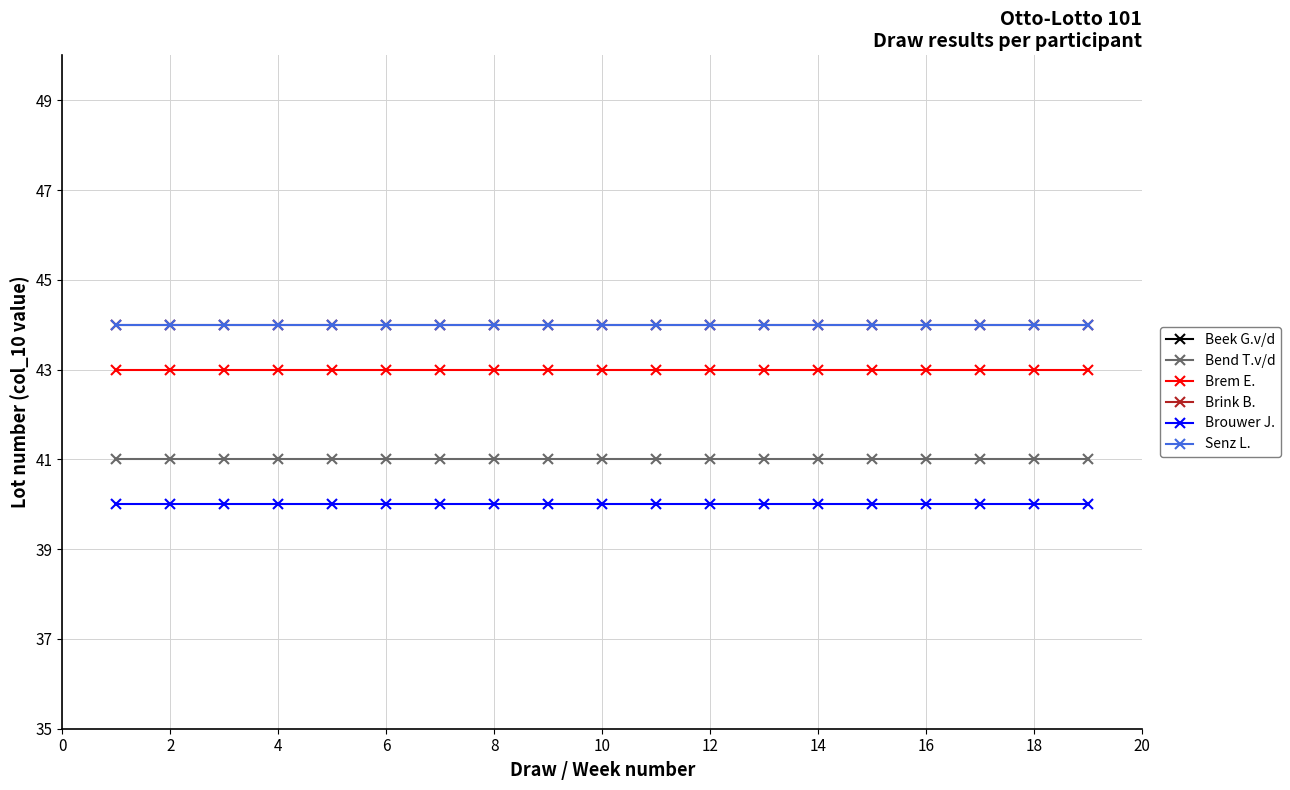

What are all the series names shown in the legend?

Beek G.v/d, Bend T.v/d, Brem E., Brink B., Brouwer J., Senz L.